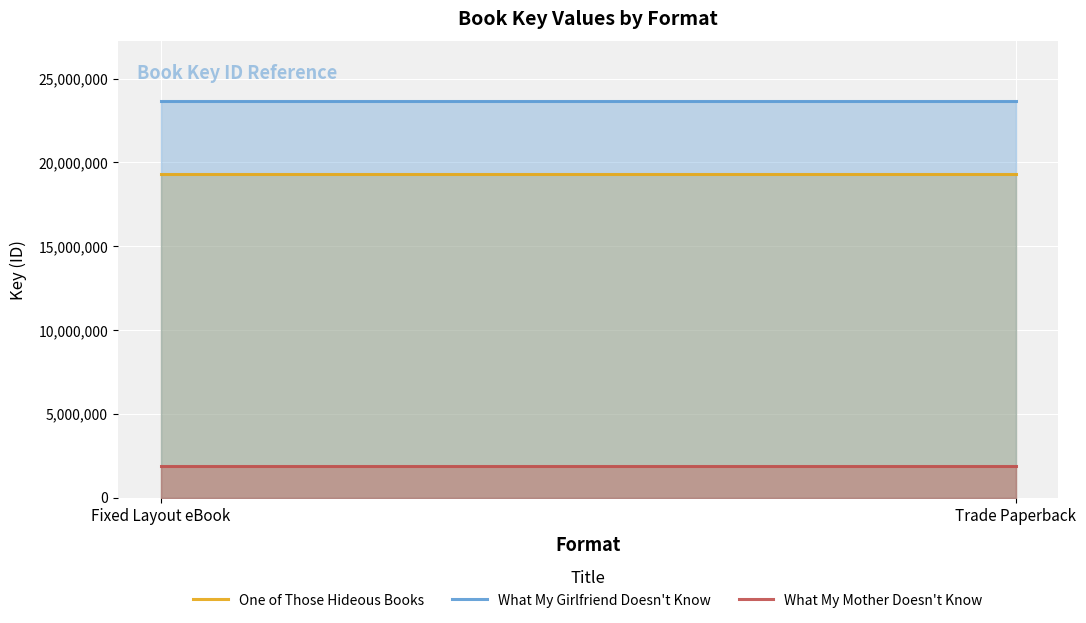

What is the highest value of the What My Mother Doesn't Know series?

1870728